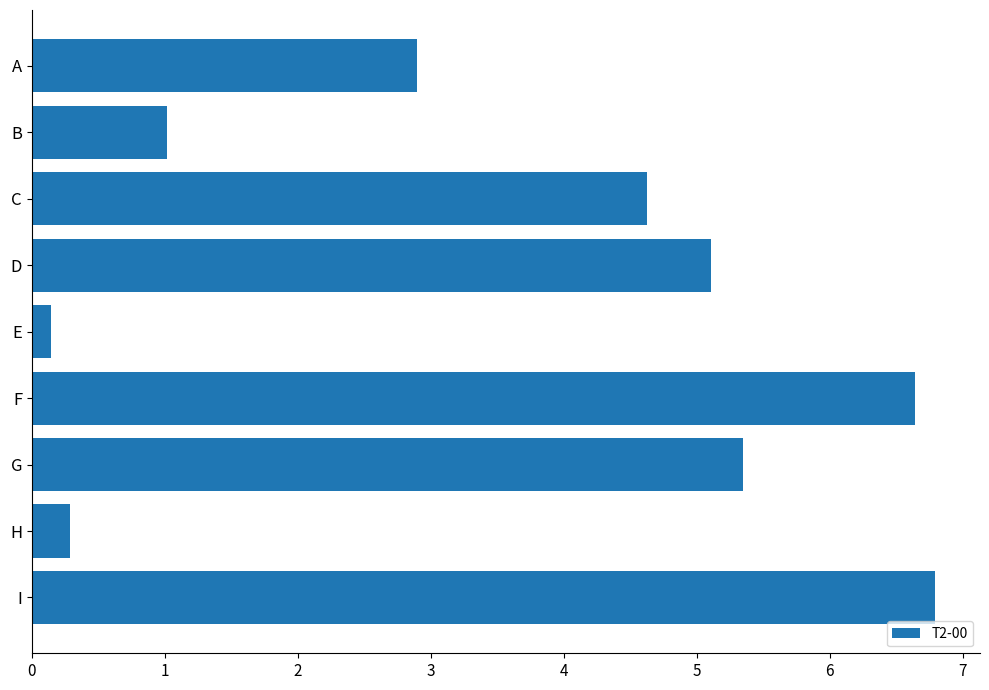

How many bars are there in total?

9